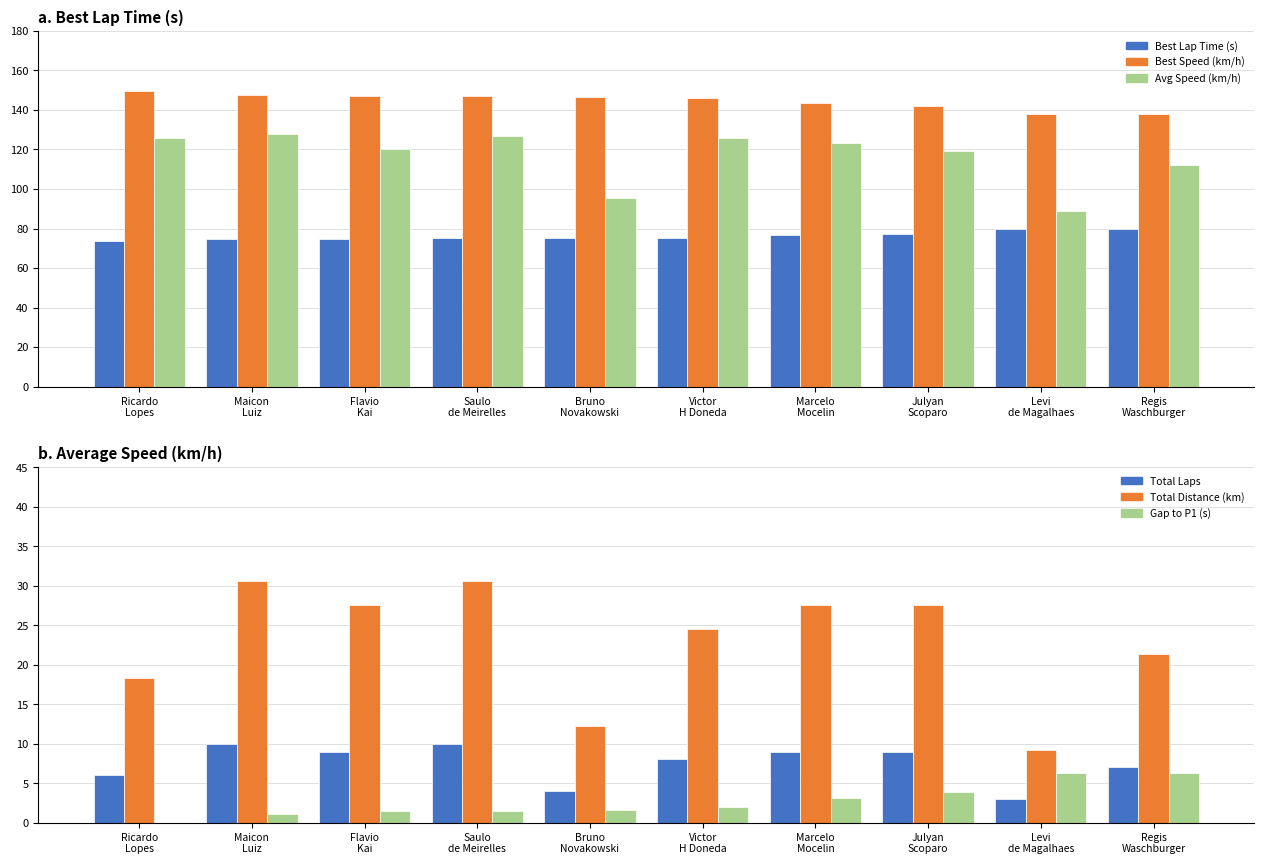

The value of Gap to P1 (s) at Flavio
Kai is 1.4. True or false?

True